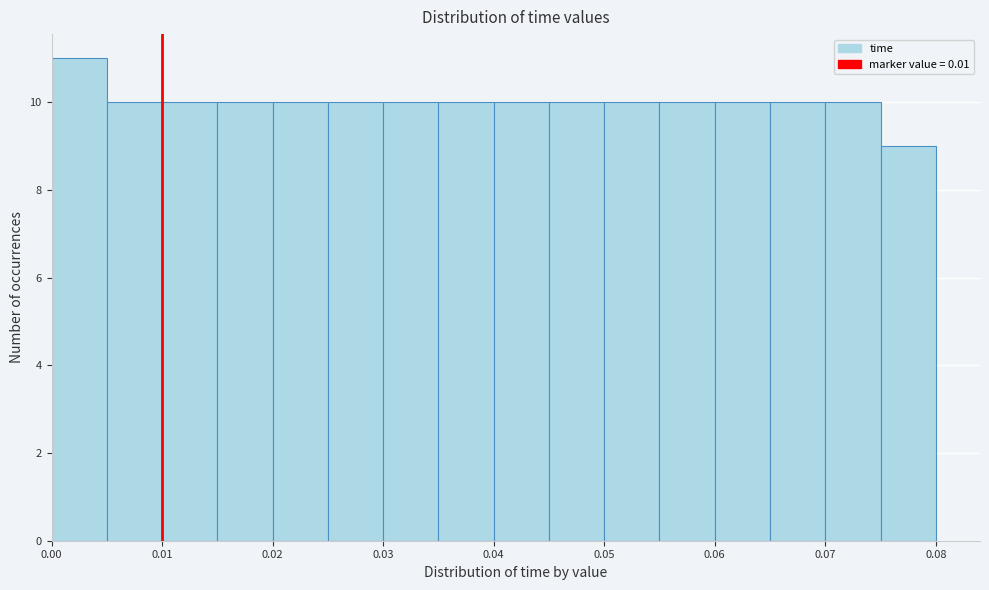

Which range on the x-axis has the tallest bar?

0.000 to 0.005